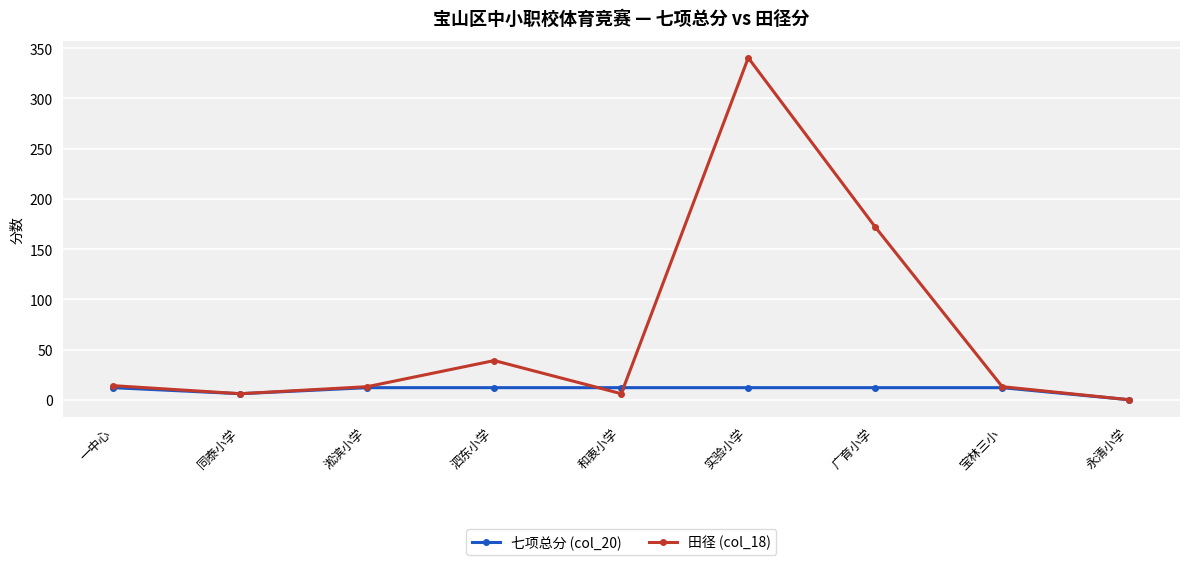

Is it true that 田径 (col_18) equals 216.9 at 永清小学?

False